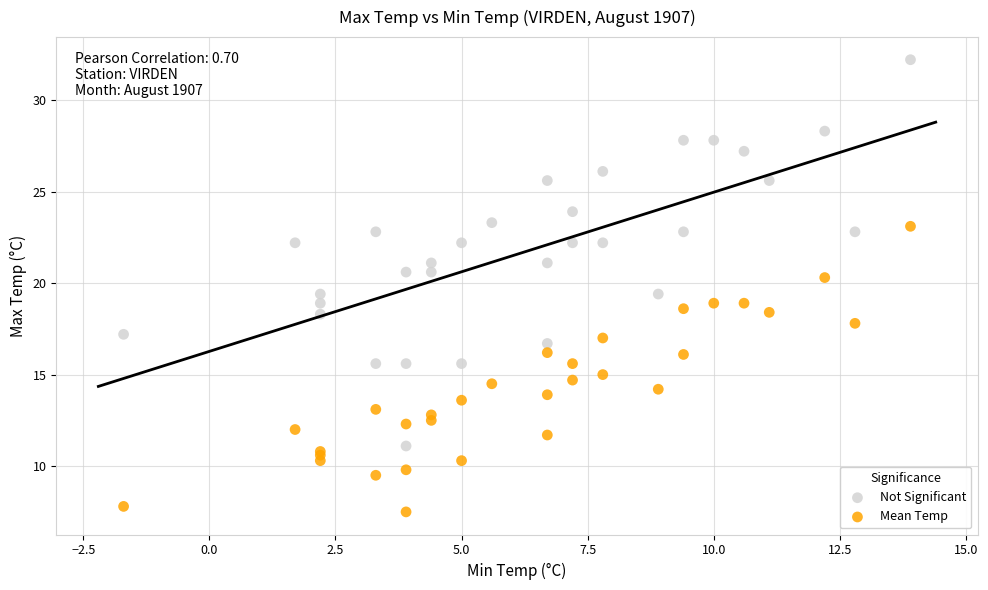

Which series contains the lowest Y value?

Mean Temp